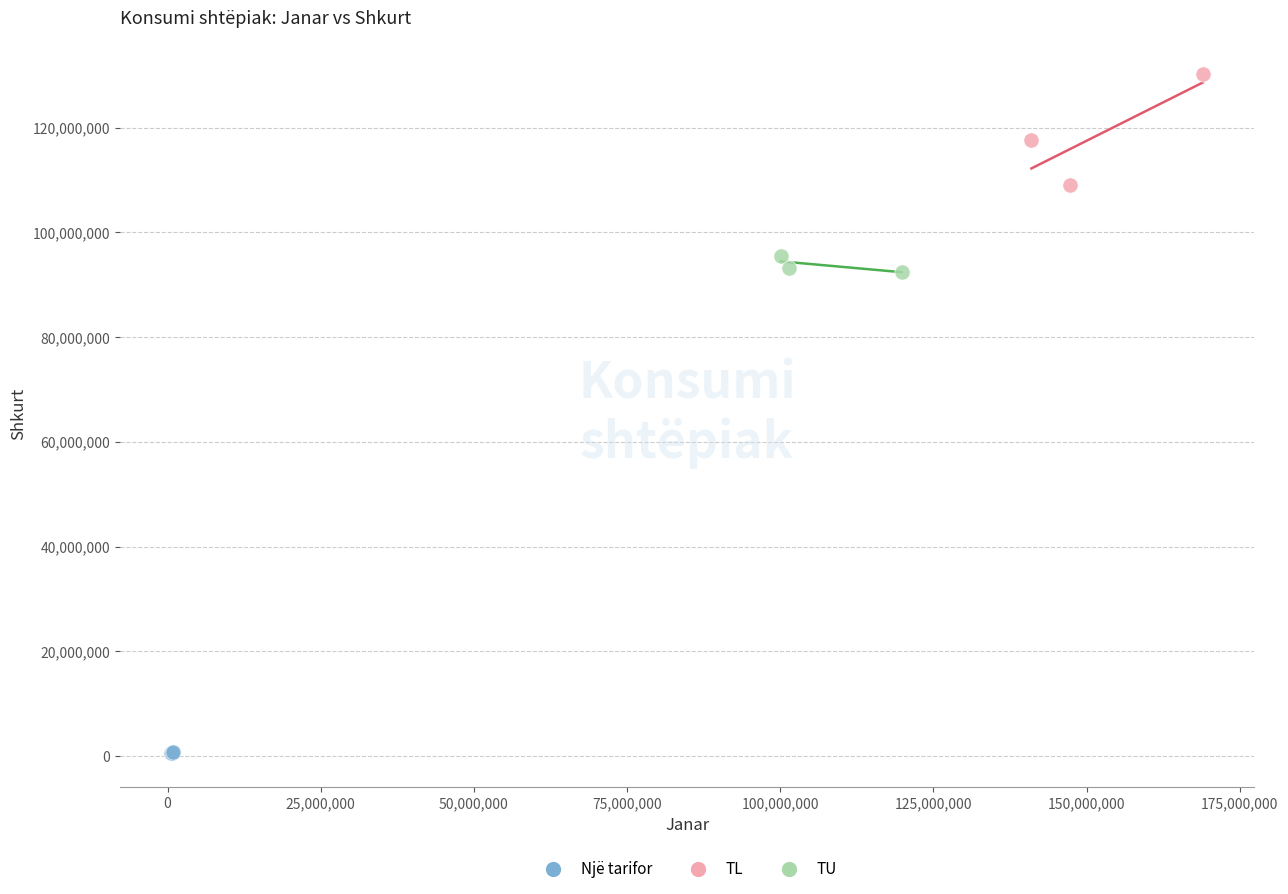

What are all the series names shown in the legend?

Një tarifor, TL, TU